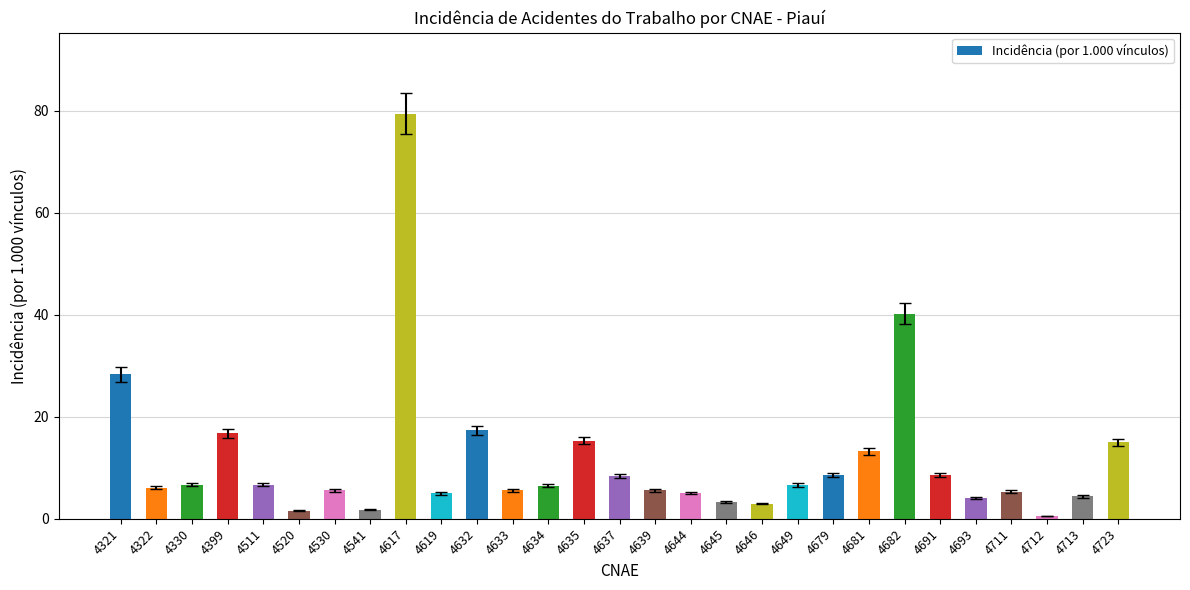

What is the change in value from 4511 to 4541?

-4.9